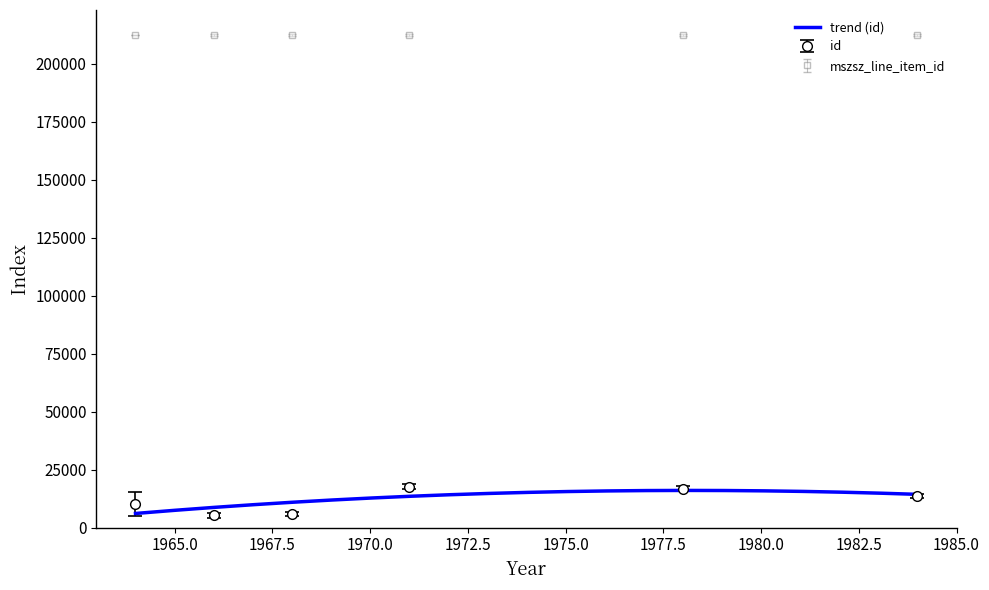

At which label does id reach its peak?

1971